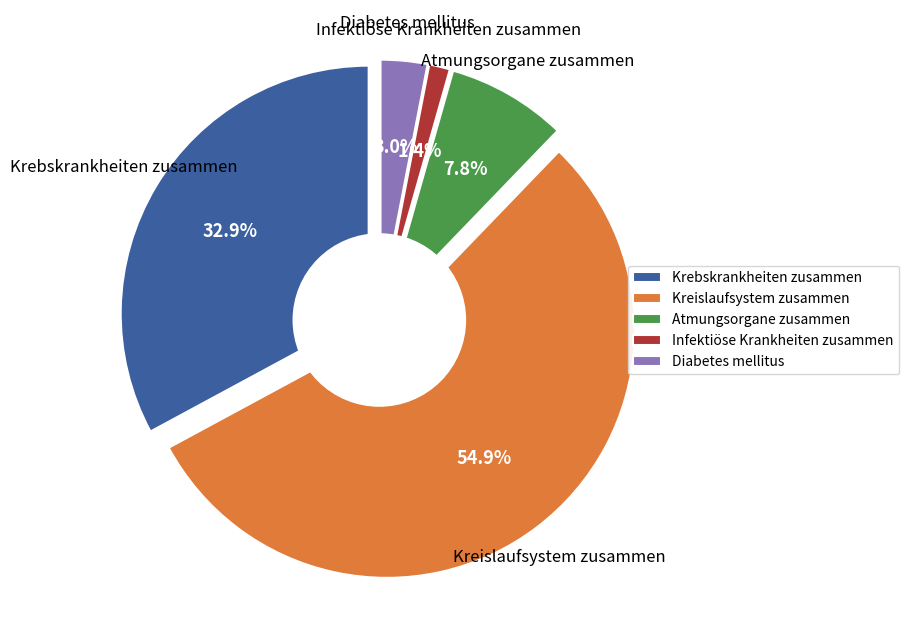

Which slice is the smallest?

Infektiöse Krankheiten zusammen